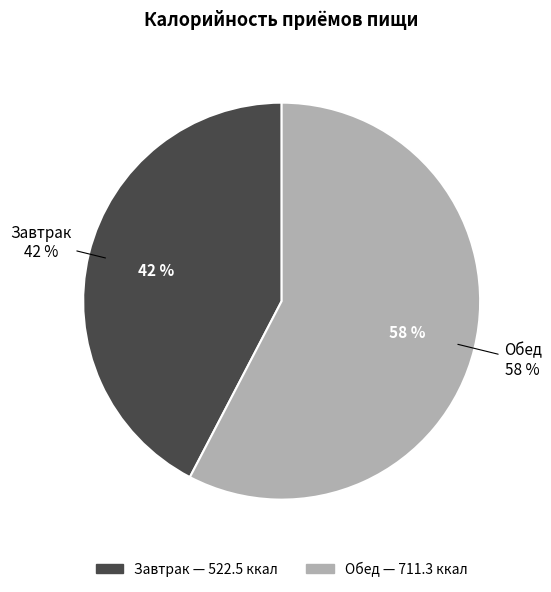

What is the change in value from Завтрак to Обед?

+188.8